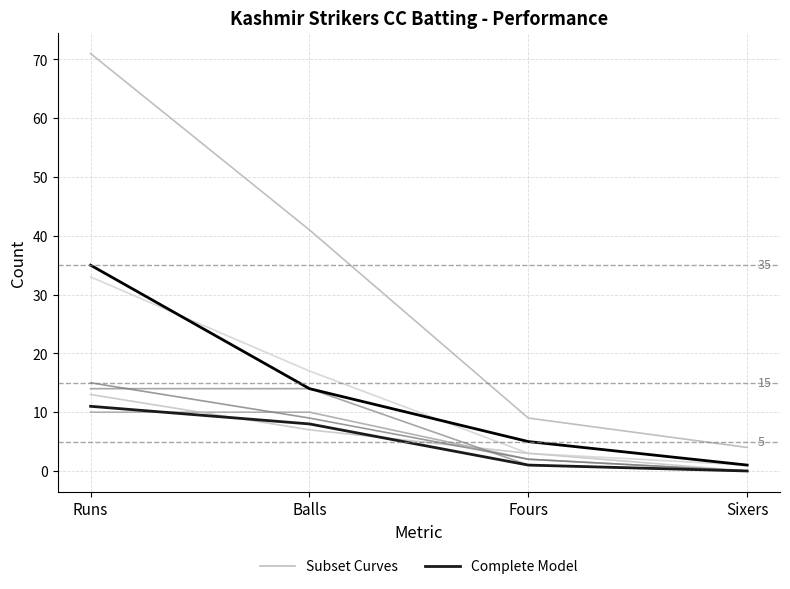

Between Sixers and Fours, which is larger?

Fours